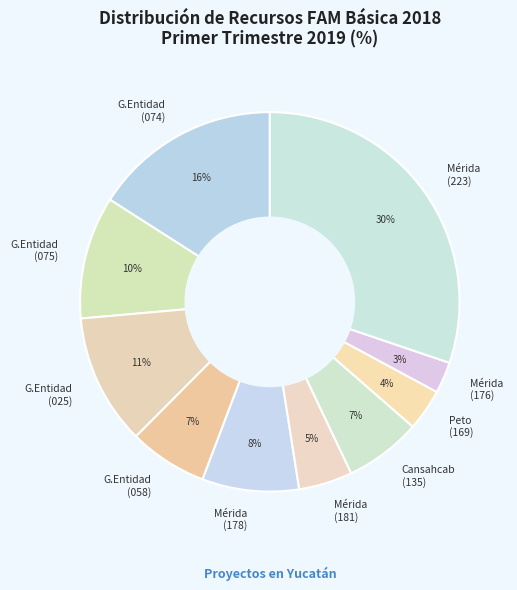

Is it true that G.Entidad (075) is 3% of the pie?

False